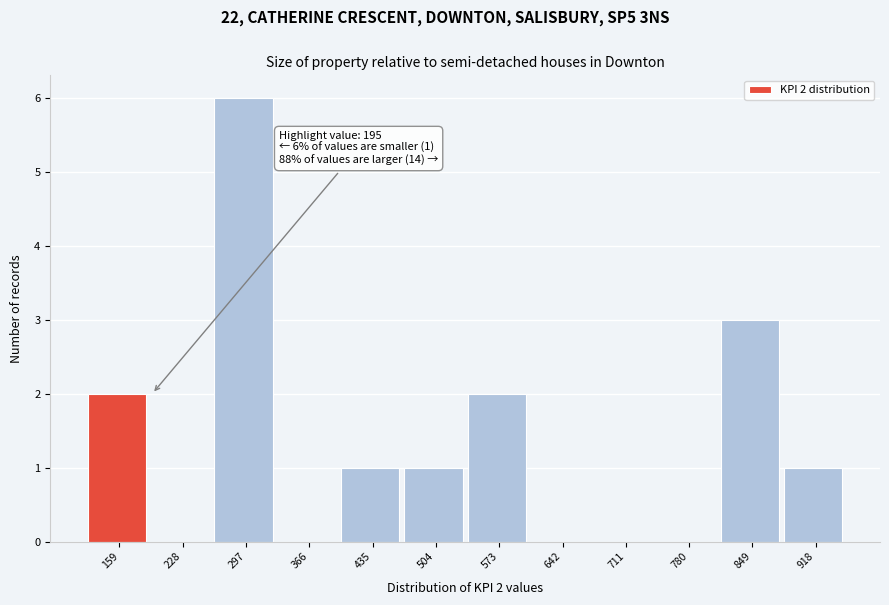

Reading right to left, list all the values displayed in this chart.

918=1	849=3	780=0	711=0	642=0	573=2	504=1	435=1	366=0	297=6	228=0	159=2